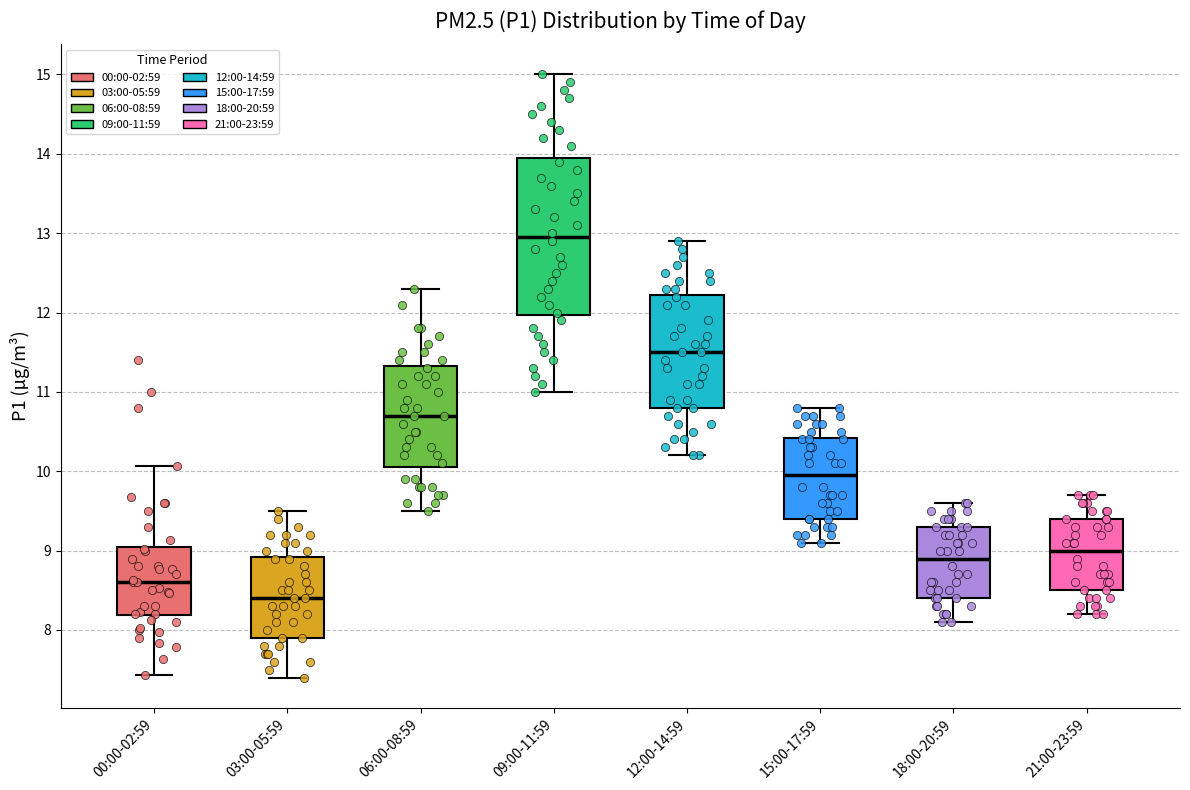

Which box has the highest median line?

09:00-11:59